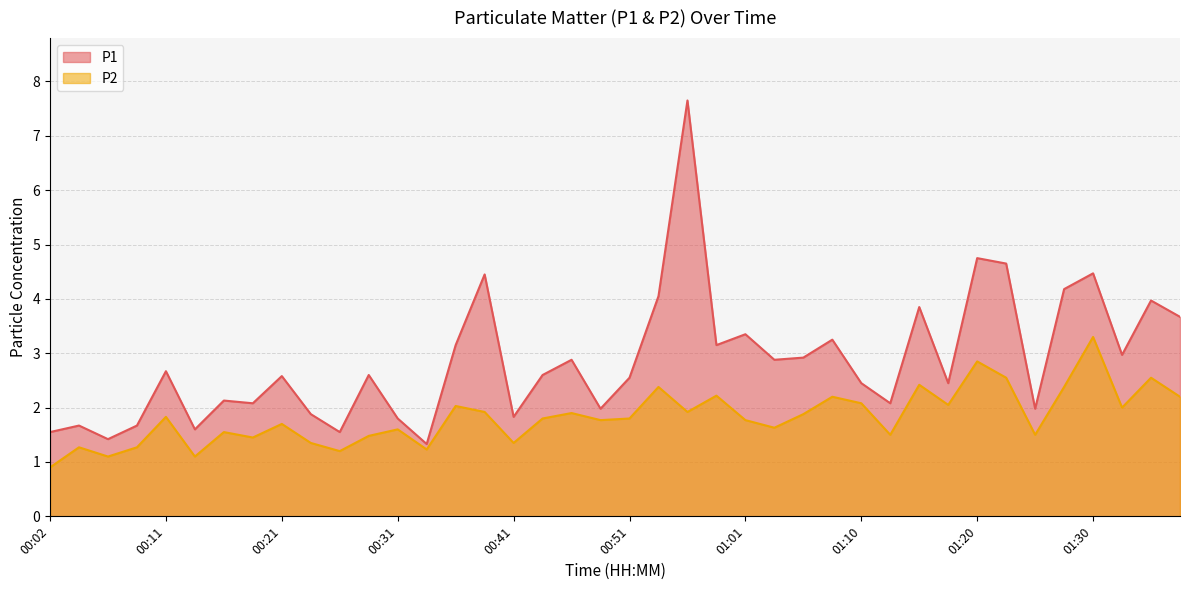

What is the average value of the P1 series?

2.9